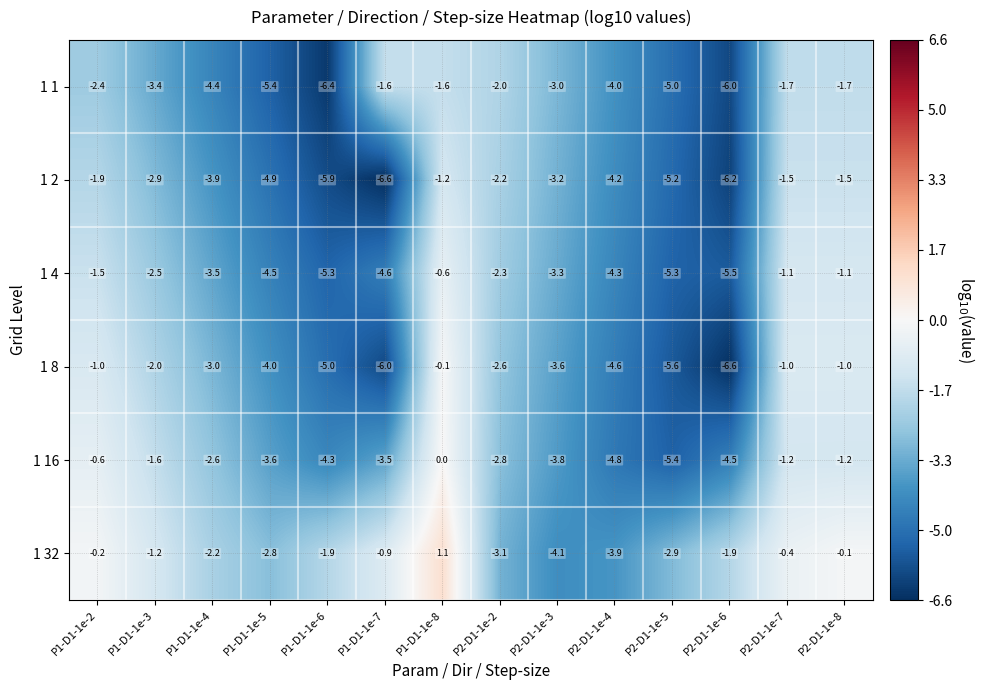

True or false: 1 2 has a value of -3.6 at P1-D1-1e-6.

False